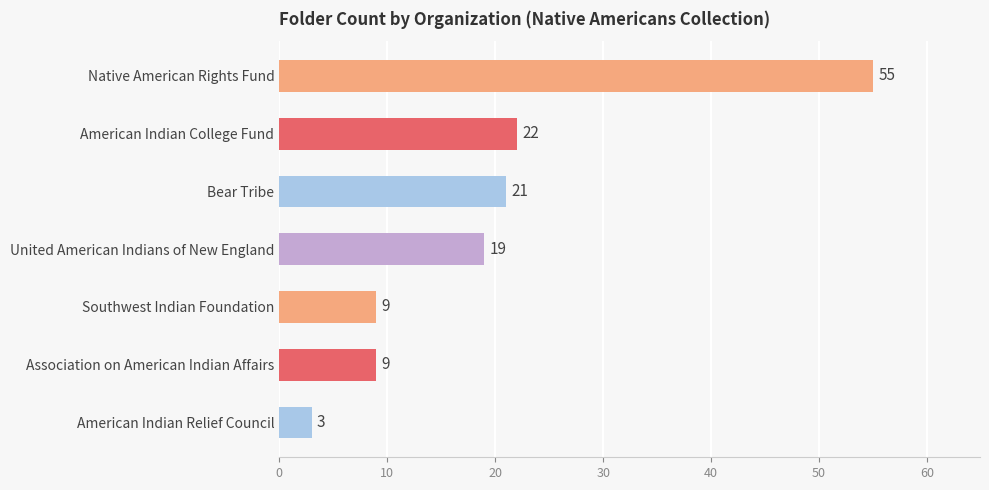

Reading top to bottom, list all the values displayed in this chart.

Native American Rights Fund=55	American Indian College Fund=22	Bear Tribe=21	United American Indians of New England=19	Southwest Indian Foundation=9	Association on American Indian Affairs=9	American Indian Relief Council=3